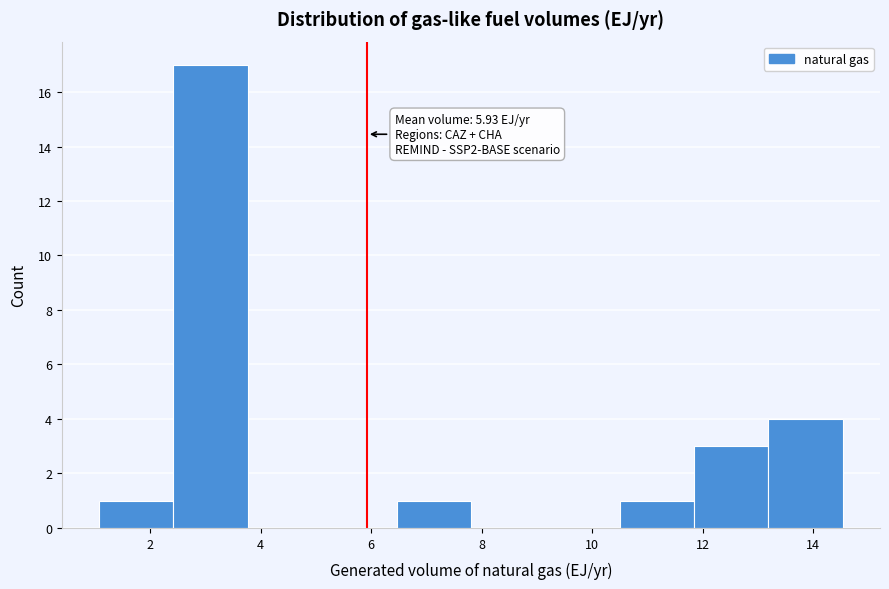

Over which range of the x-axis is the bar tallest?

2.4 to 3.8